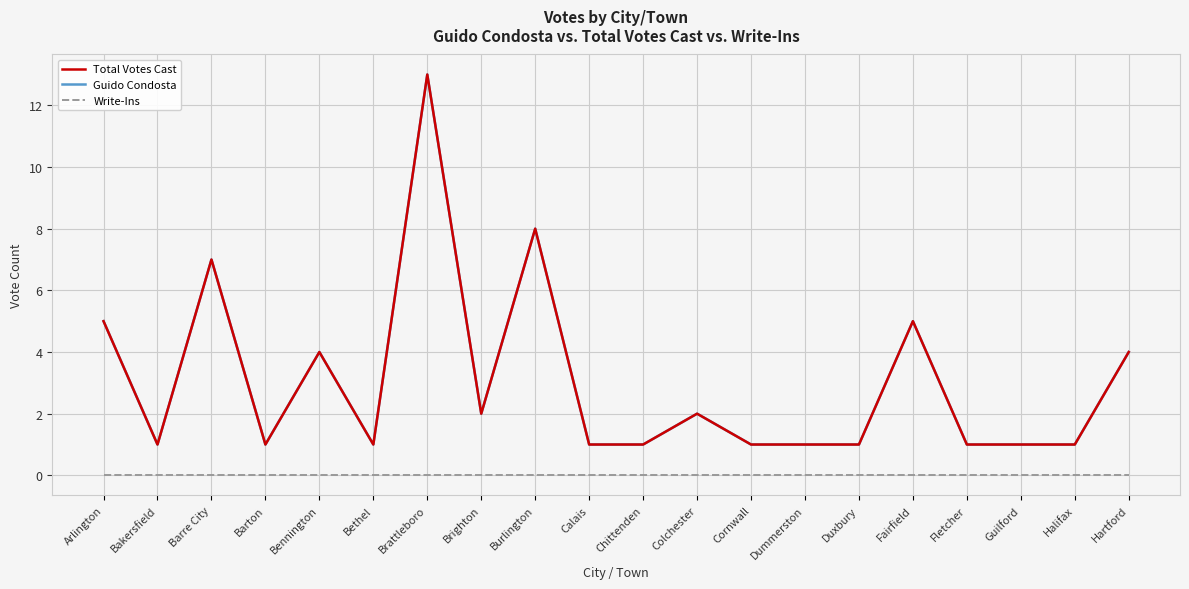

Is this an area chart (filled region under the line)?

No